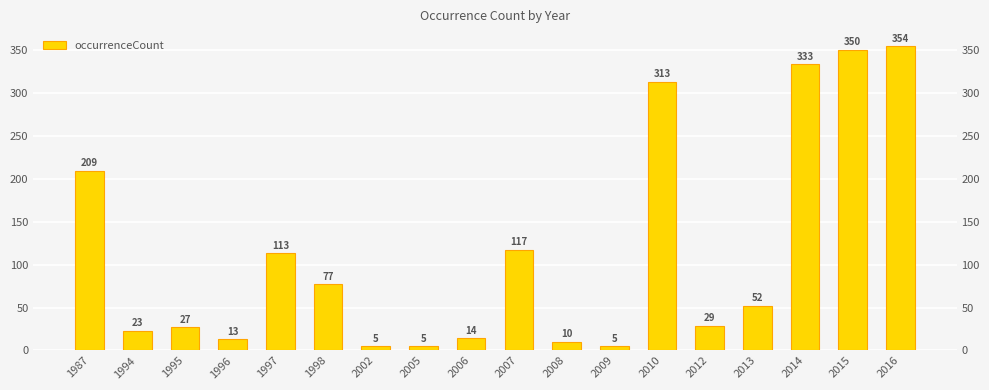

Reading left to right, what are all the values shown in this chart?

1987=209	1994=23	1995=27	1996=13	1997=113	1998=77	2002=5	2005=5	2006=14	2007=117	2008=10	2009=5	2010=313	2012=29	2013=52	2014=333	2015=350	2016=354